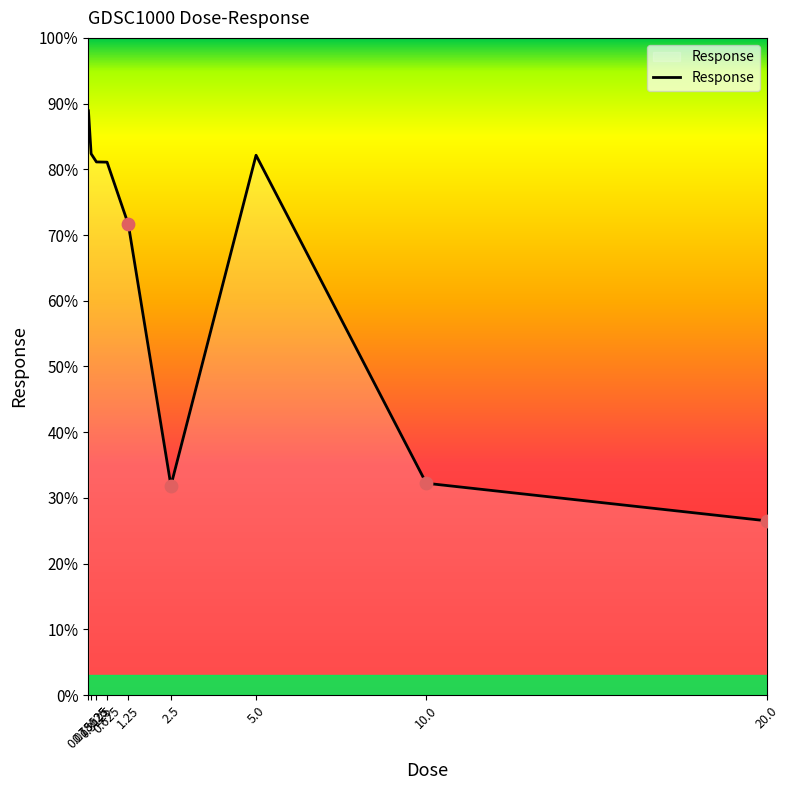

What is the change in value from 0.3125 to 1.25?

-9.5